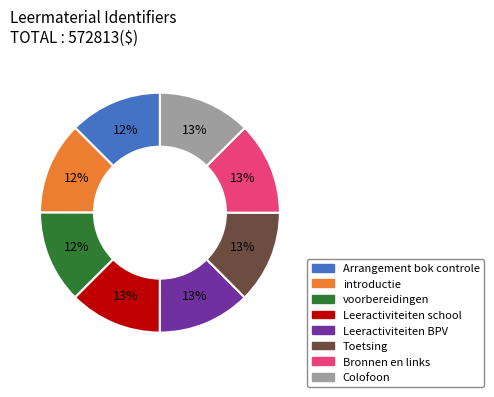

The Arrangement bok controle slice represents 12% of the pie. True or false?

True